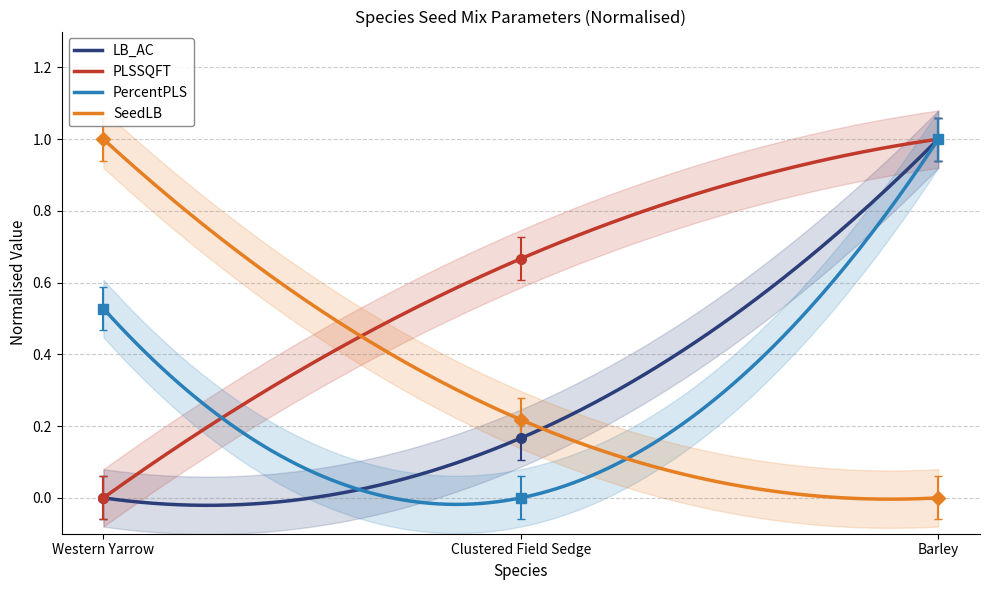

Rank the series by their maximum value, from lowest to highest.

LB_AC, PLSSQFT, PercentPLS, SeedLB